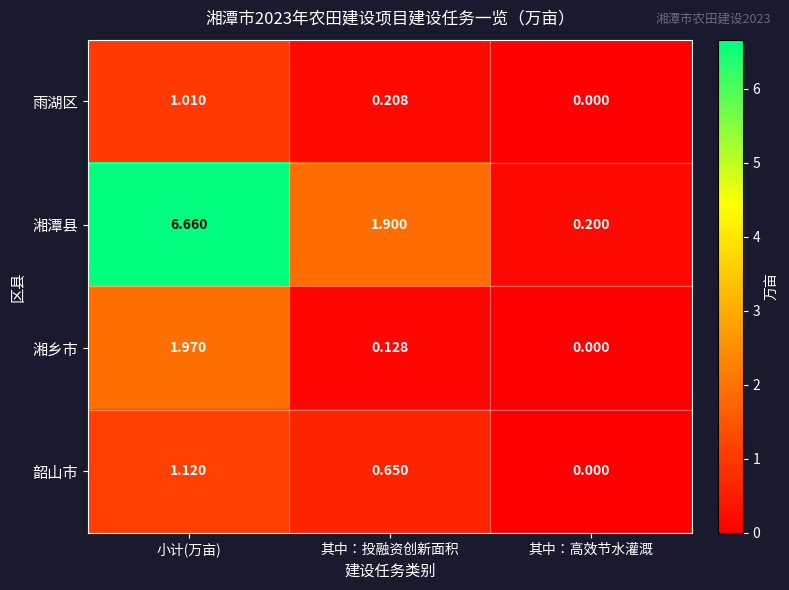

Where is 湘乡市 nearest to the value 0?

其中：高效节水灌溉